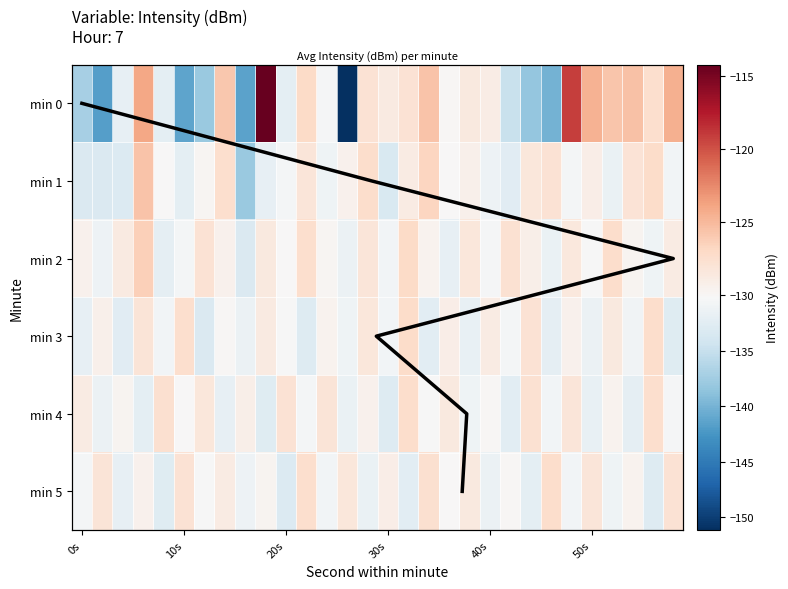

What is the minimum value for 2?

-133.2